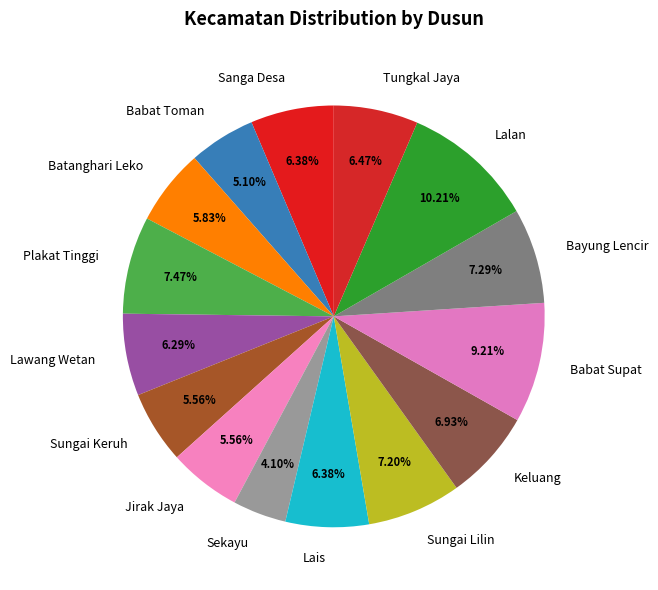

To the nearest percent, what portion does Plakat Tinggi represent?

7%